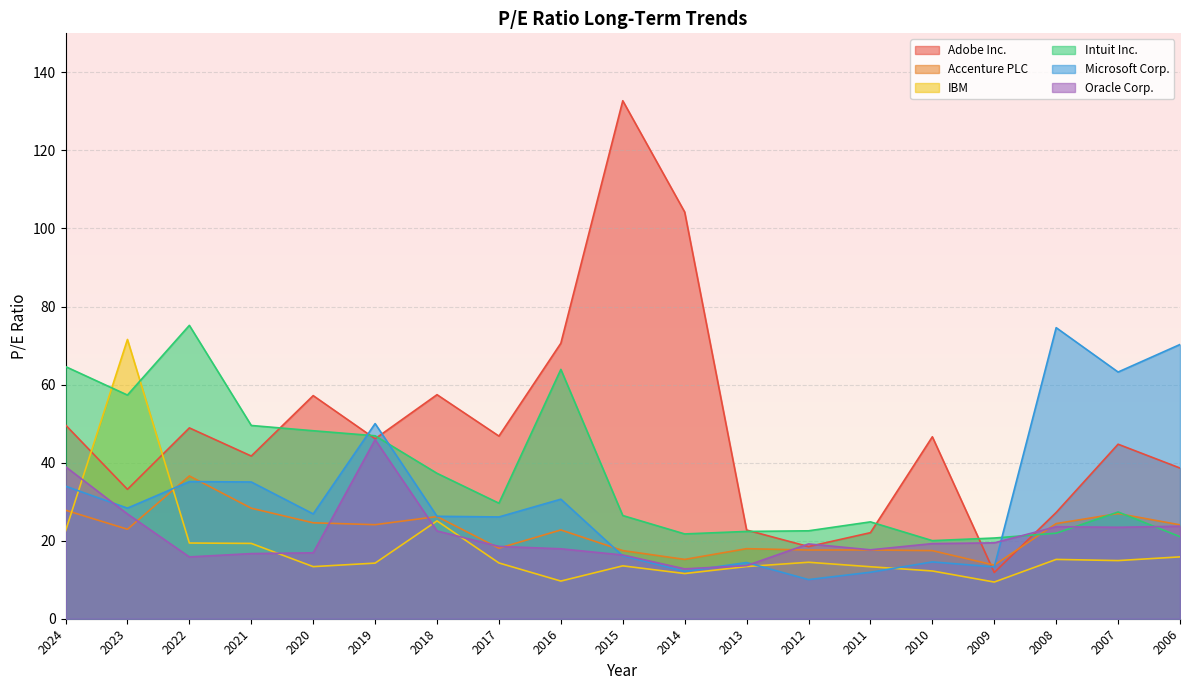

What is the difference between the Intuit Inc. values at 2017 and 2015?

3.2